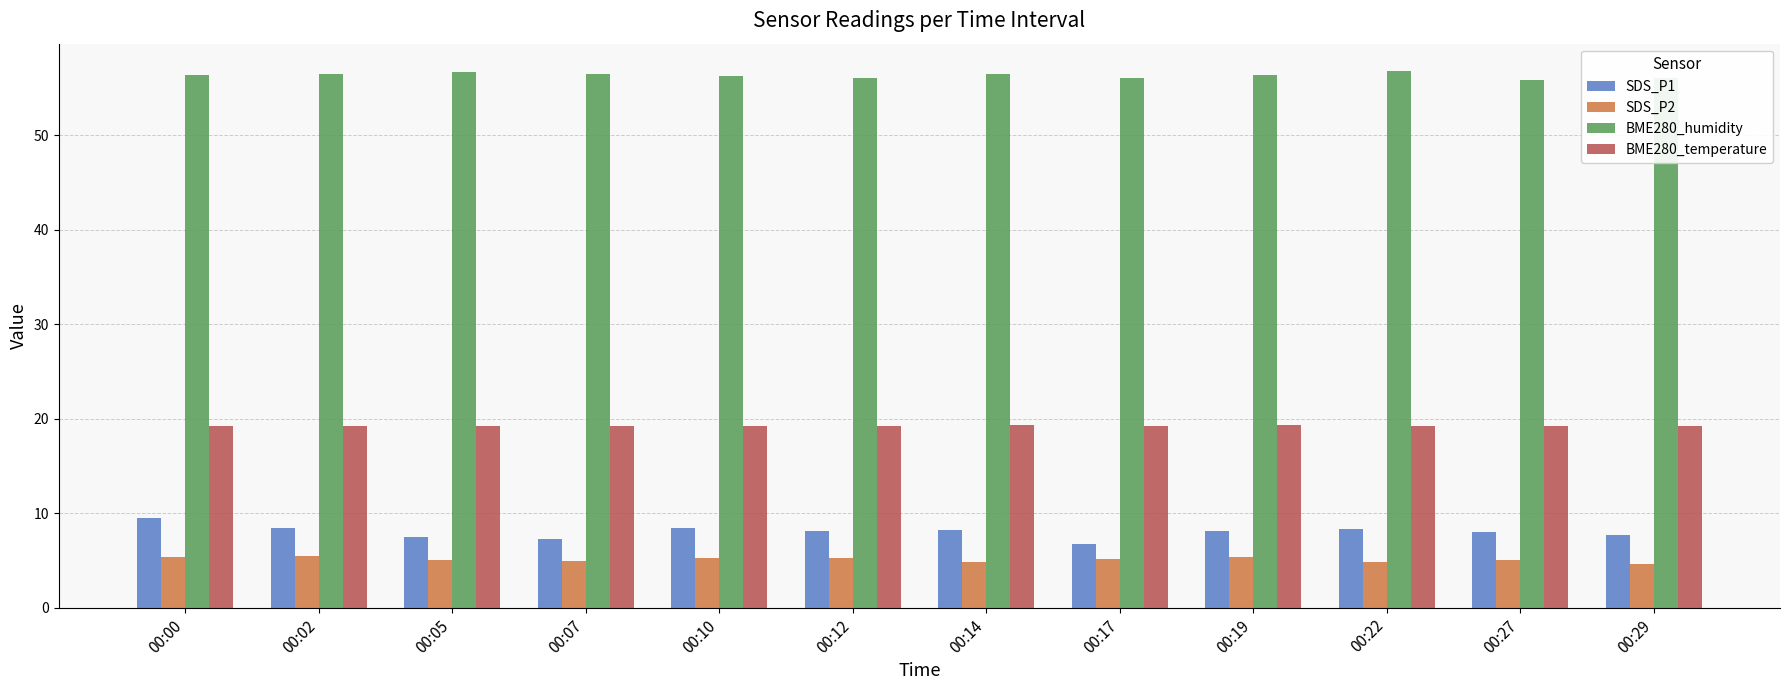

What is the sum of all BME280_temperature values?

231.1